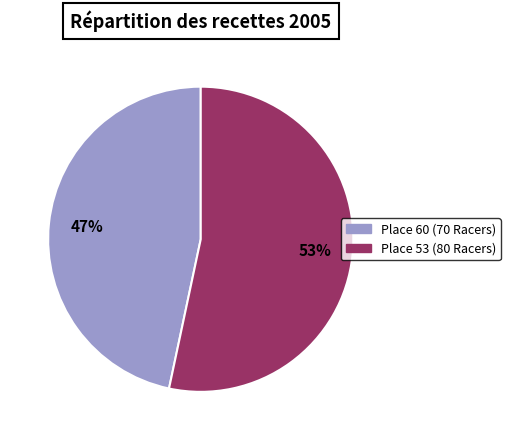

To the nearest percent, what is the average slice percentage?

50%